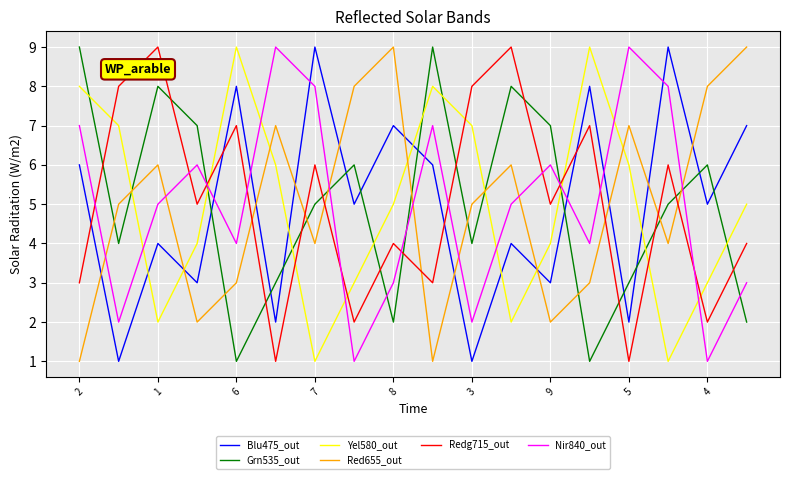

What is the maximum value shown in the chart?

9